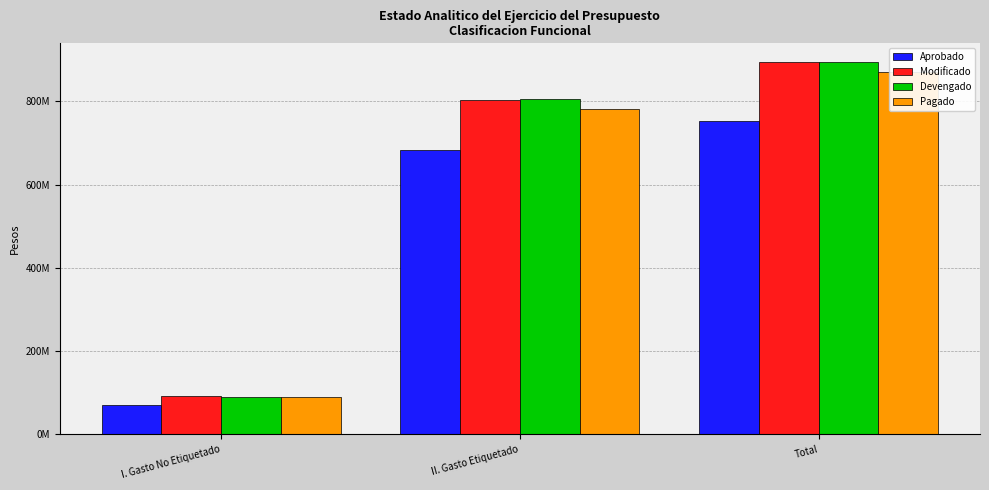

What is the sum of the Pagado values at II. Gasto Etiquetado and I. Gasto No Etiquetado?

869945776